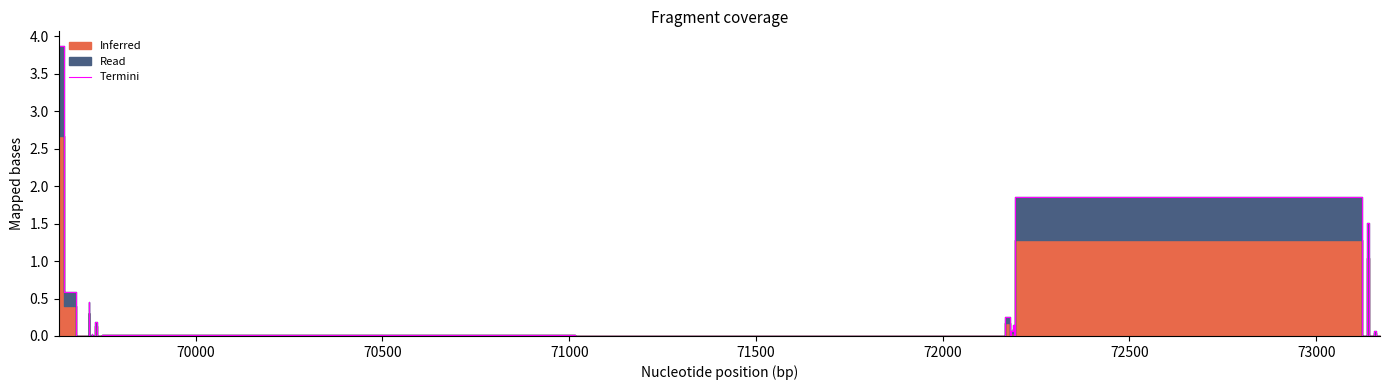

What is the difference between the maximum and second lowest values?

3.9